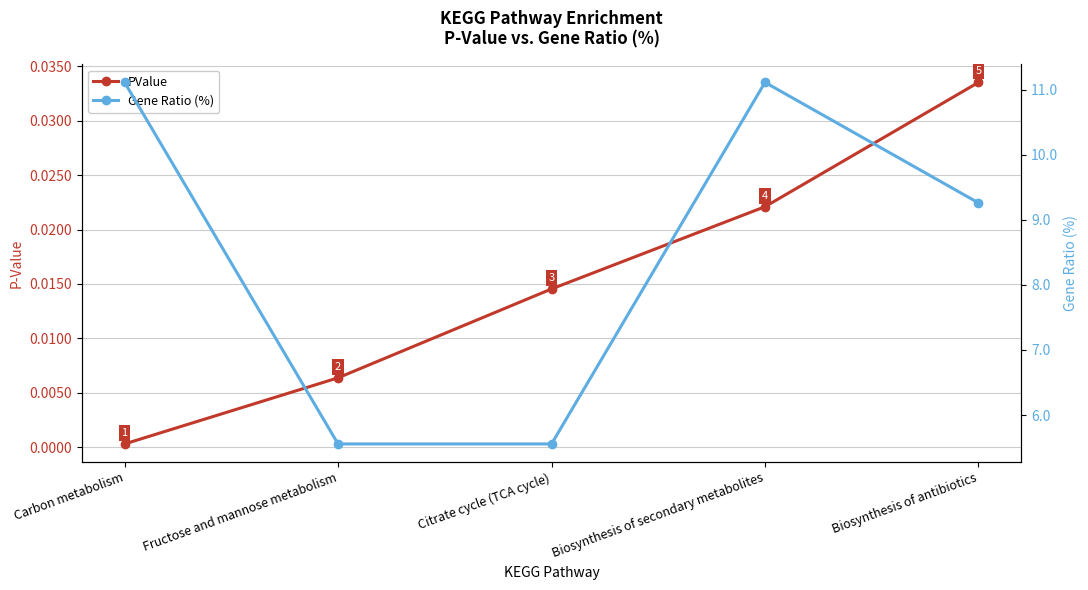

Where is the first local maximum for %?

Biosynthesis of secondary metabolites